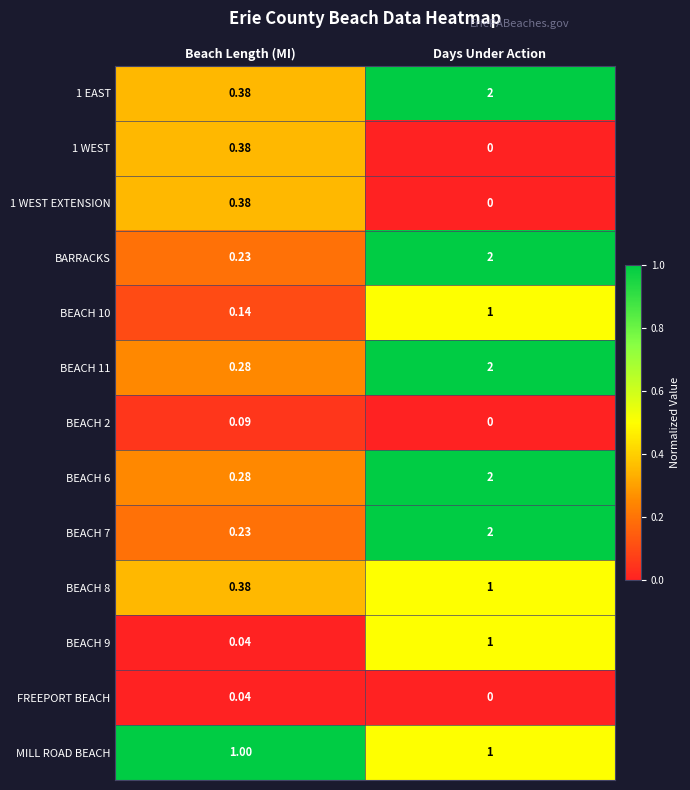

What is the maximum value shown in the chart?

2.0